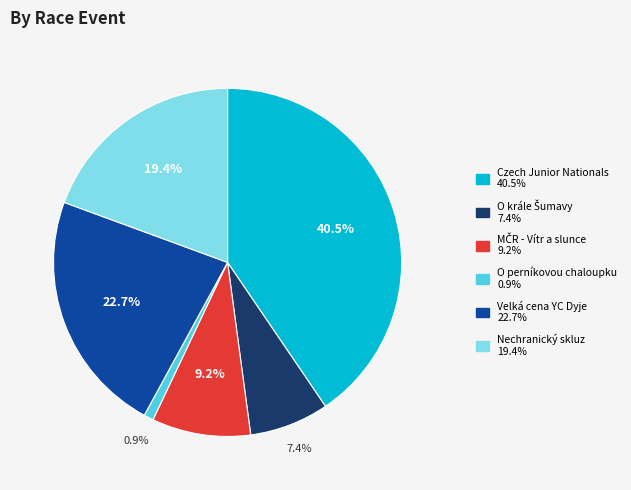

Is there a majority slice in this chart?

No